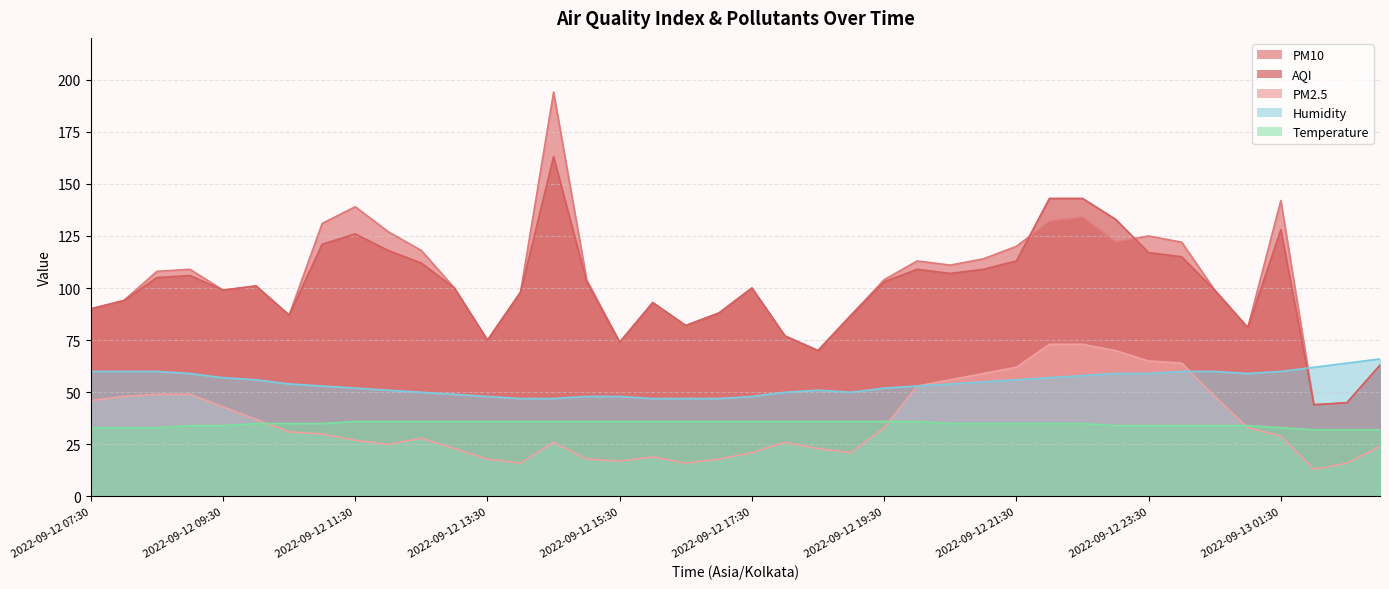

Which series changed the most between 2022-09-12 08:30 and 2022-09-12 10:30?

PM10